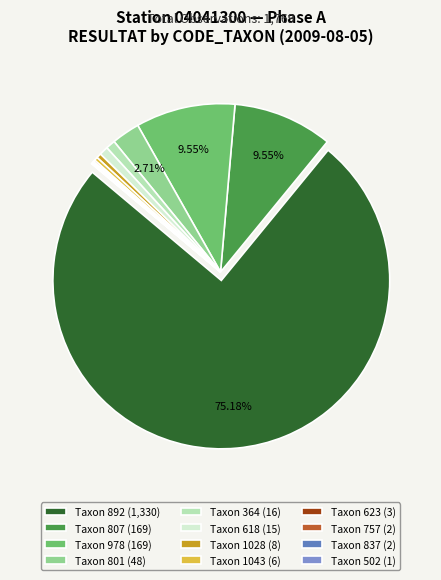

Rank the categories by value from lowest to highest.

502, 757, 837, 623, 1043, 1028, 618, 364, 801, 807, 978, 892